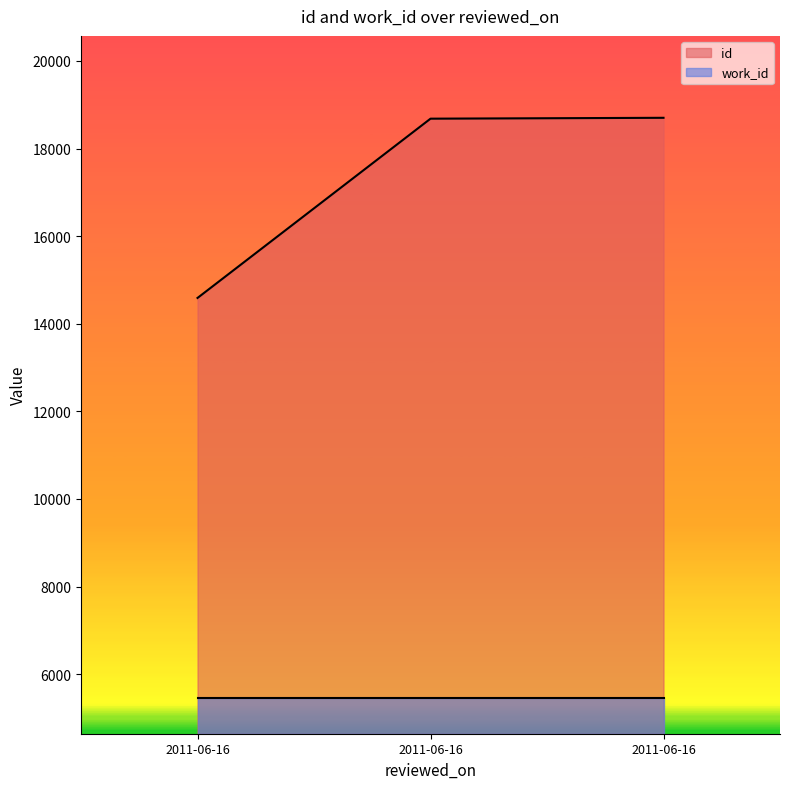

Does the chart have visible grid lines?

No